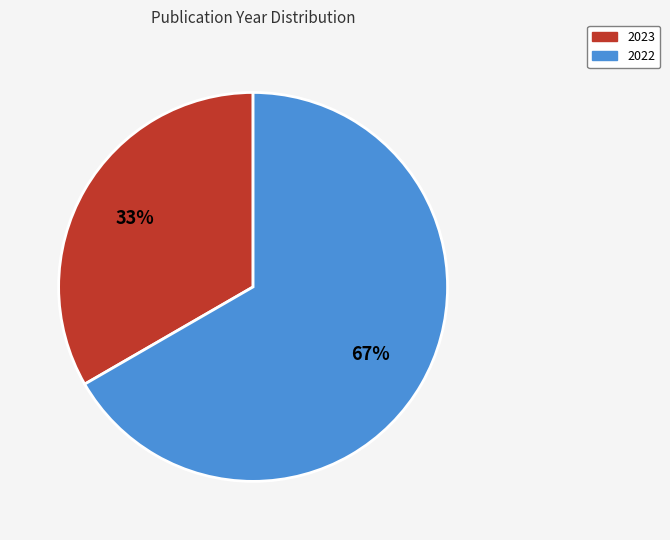

How many slices are in this pie chart?

2